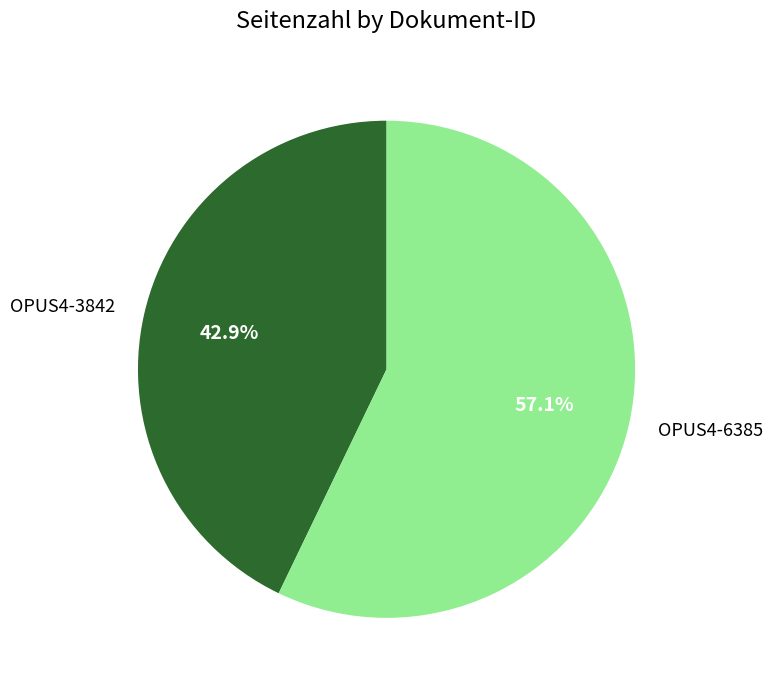

Does OPUS4-6385 account for over 50% of the chart?

Yes